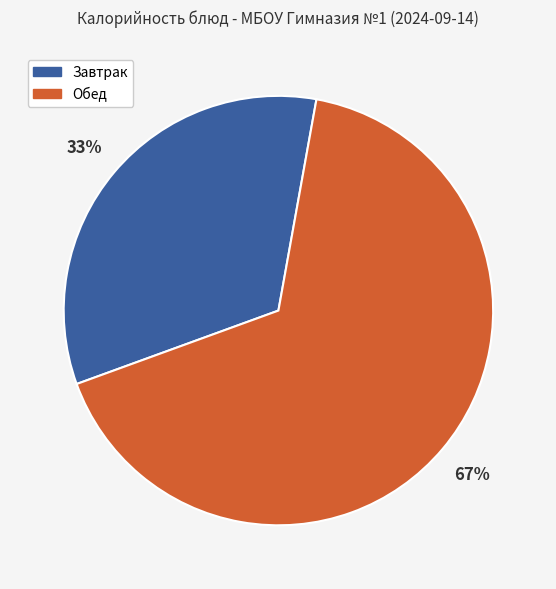

Is there a majority slice in this chart?

Yes